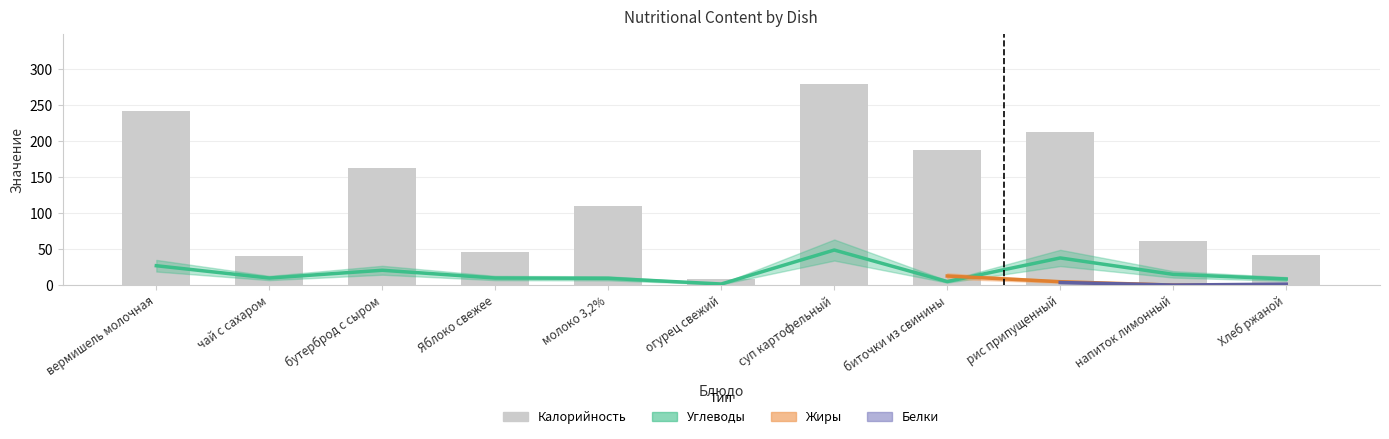

What is the sum of all Калорийность values?

1393.8